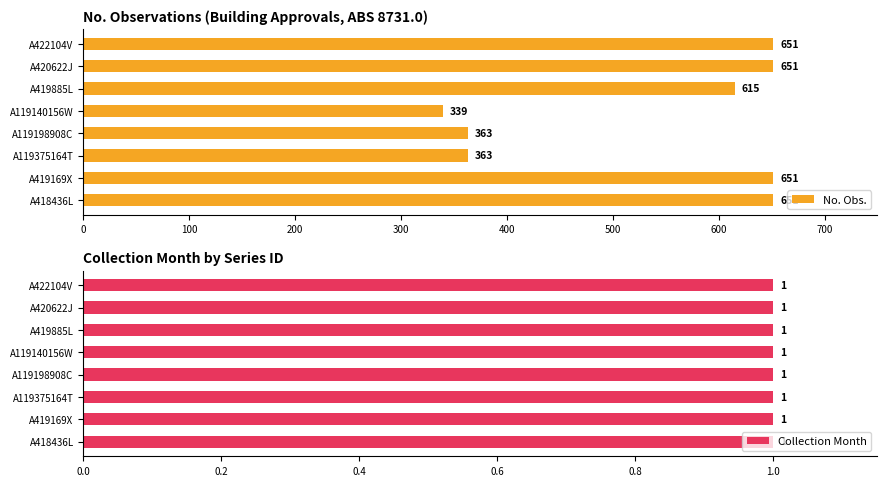

What is the greatest value displayed?

651.0